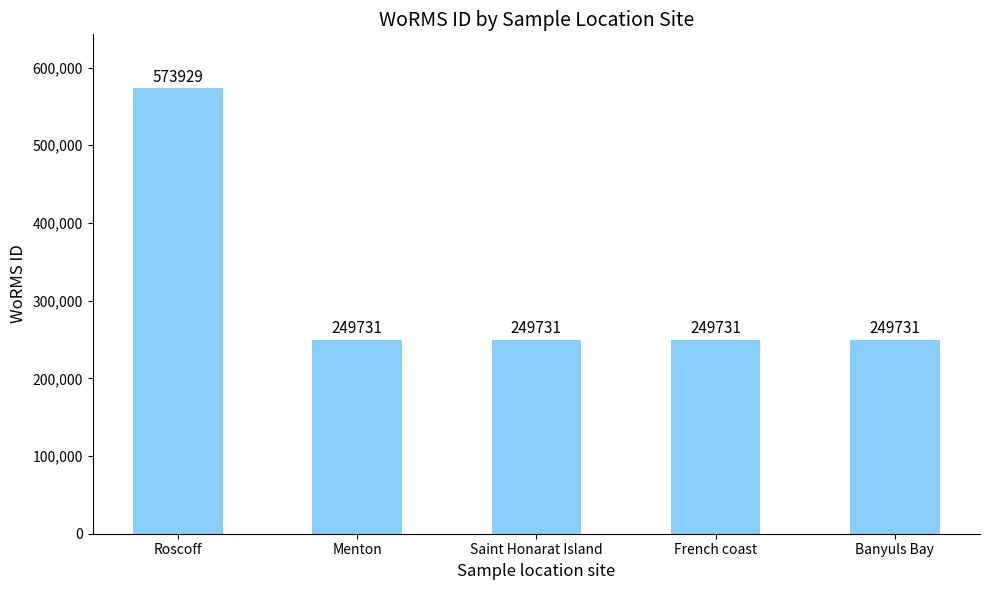

Reading left to right, transcribe all the data shown in this chart.

Roscoff=573929	Menton=249731	Saint Honarat Island=249731	French coast=249731	Banyuls Bay=249731